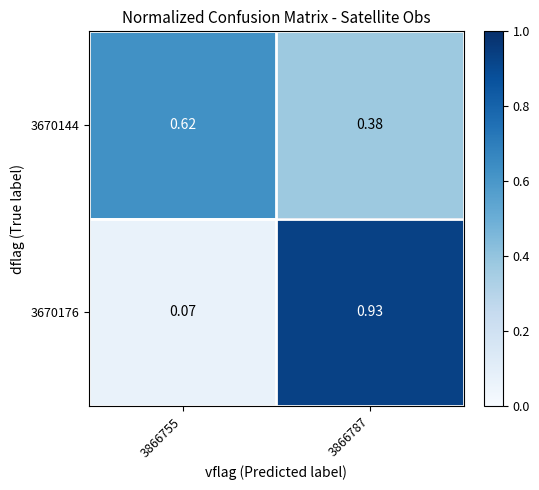

Is the value of 3670176 at 3866787 greater than the value of 3670144 at 3866755?

Yes